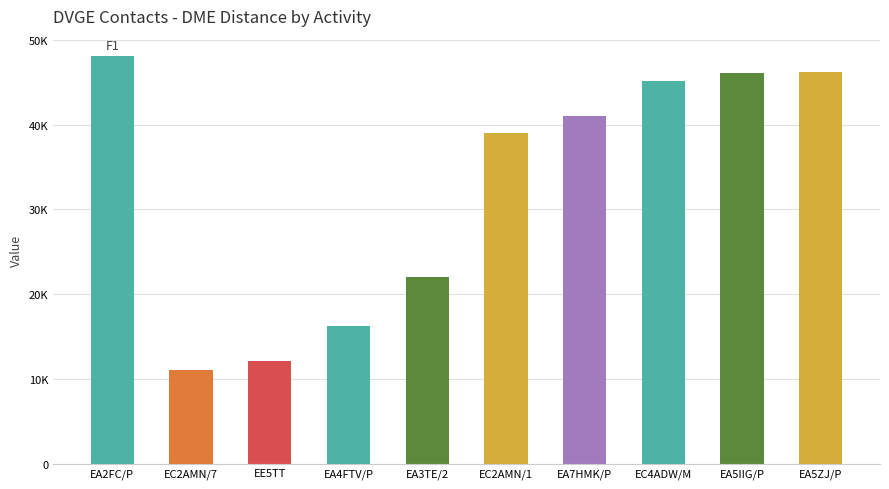

Reading right to left, what are all the values shown in this chart?

46184	46077	45121	41053	39020	22052	16270	12097	11035	48060